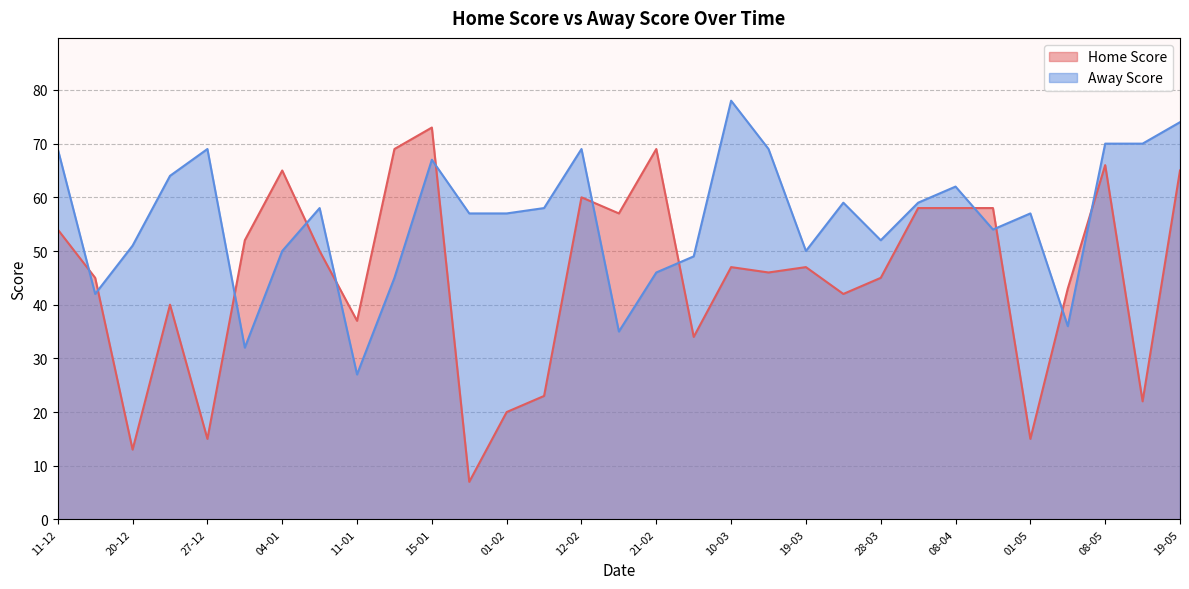

True or false: Away Score has a value of 11 at 19-03.

False